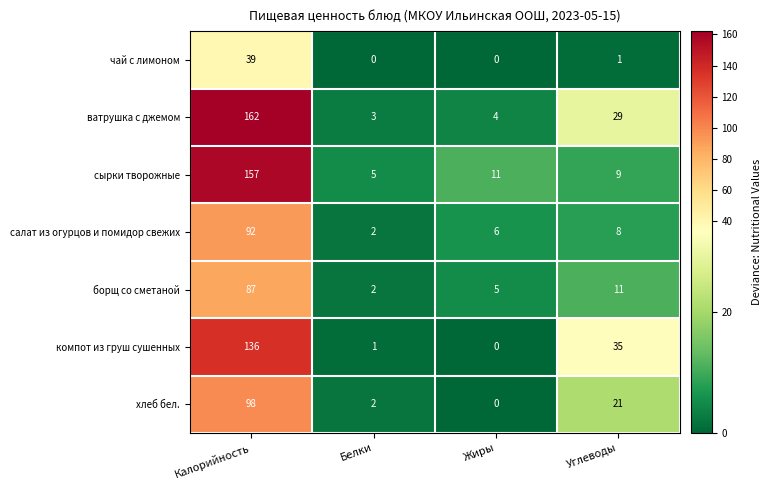

Reading right to left, extract all data points from this chart.

чай с лимоном: Углеводы=1	Жиры=0	Белки=0	Калорийность=39
ватрушка с джемом: Углеводы=29	Жиры=4	Белки=3	Калорийность=162
сырки творожные: Углеводы=9	Жиры=11	Белки=5	Калорийность=157
салат из огурцов и помидор свежих: Углеводы=8	Жиры=6	Белки=2	Калорийность=92
борщ со сметаной: Углеводы=11	Жиры=5	Белки=2	Калорийность=87
компот из груш сушенных: Углеводы=35	Жиры=0	Белки=1	Калорийность=136
хлеб бел.: Углеводы=21	Жиры=0	Белки=2	Калорийность=98